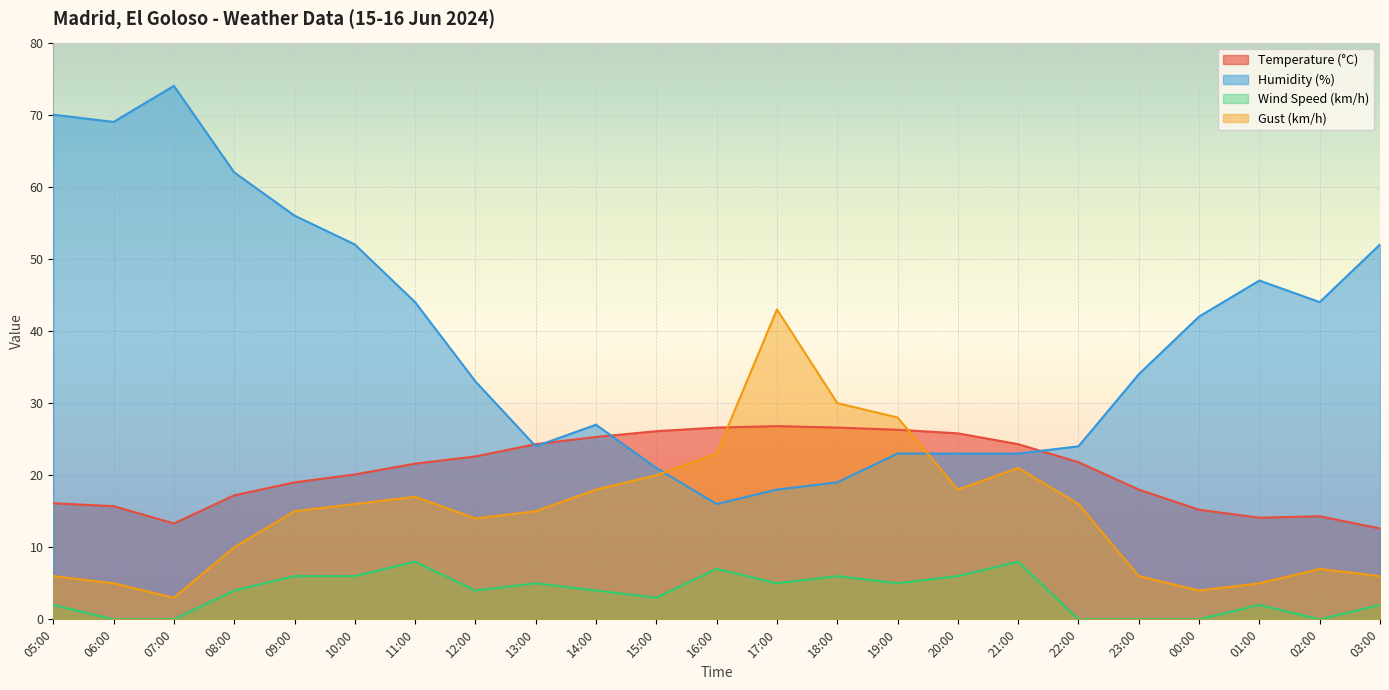

Which series has the largest total across all categories?

Humidity (%)